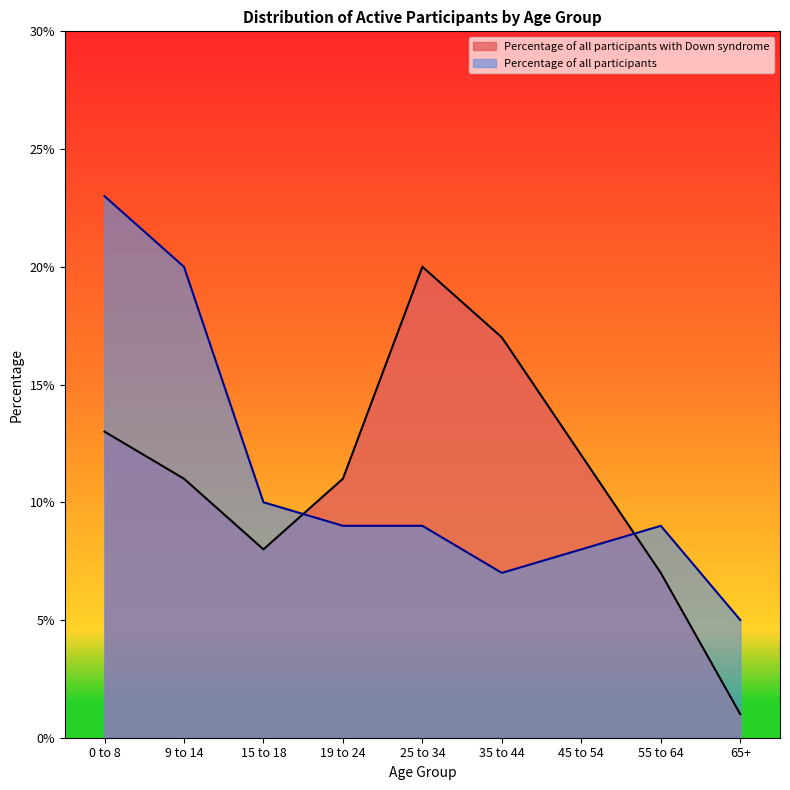

In Percentage of all participants, how many points are lower than both neighbors (excluding endpoints)?

1